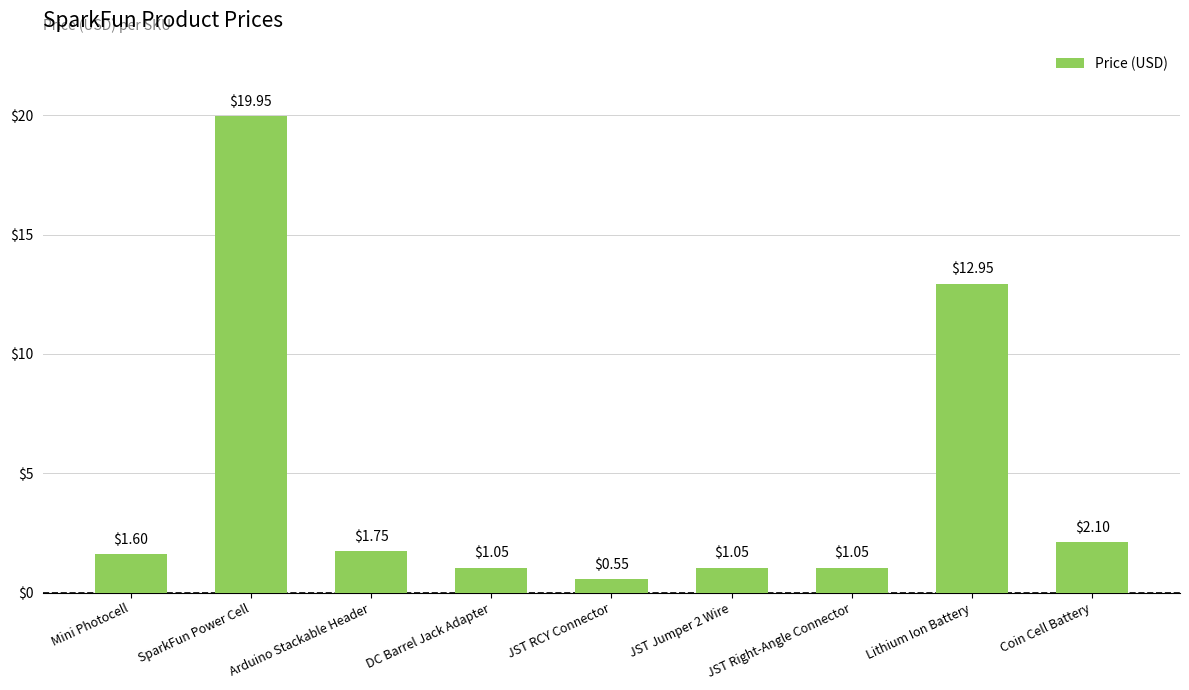

What is the sum of the values at JST RCY Connector and Arduino Stackable Header?

2.3